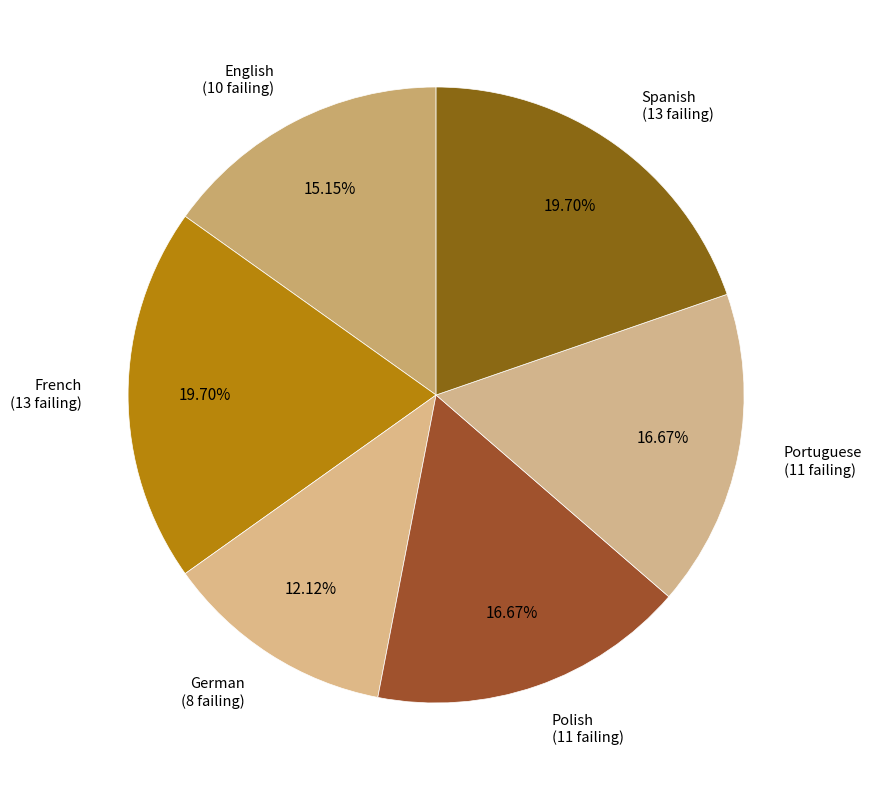

How many slices are in this pie chart?

6